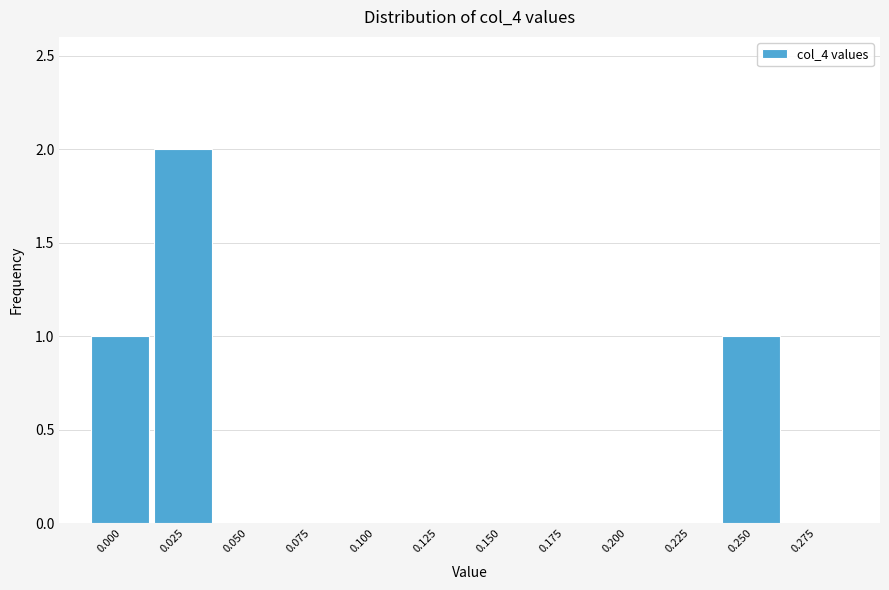

Reading left to right, list all the values displayed in this chart.

0.000=1	0.025=2	0.050=0	0.075=0	0.100=0	0.125=0	0.150=0	0.175=0	0.200=0	0.225=0	0.250=1	0.275=0